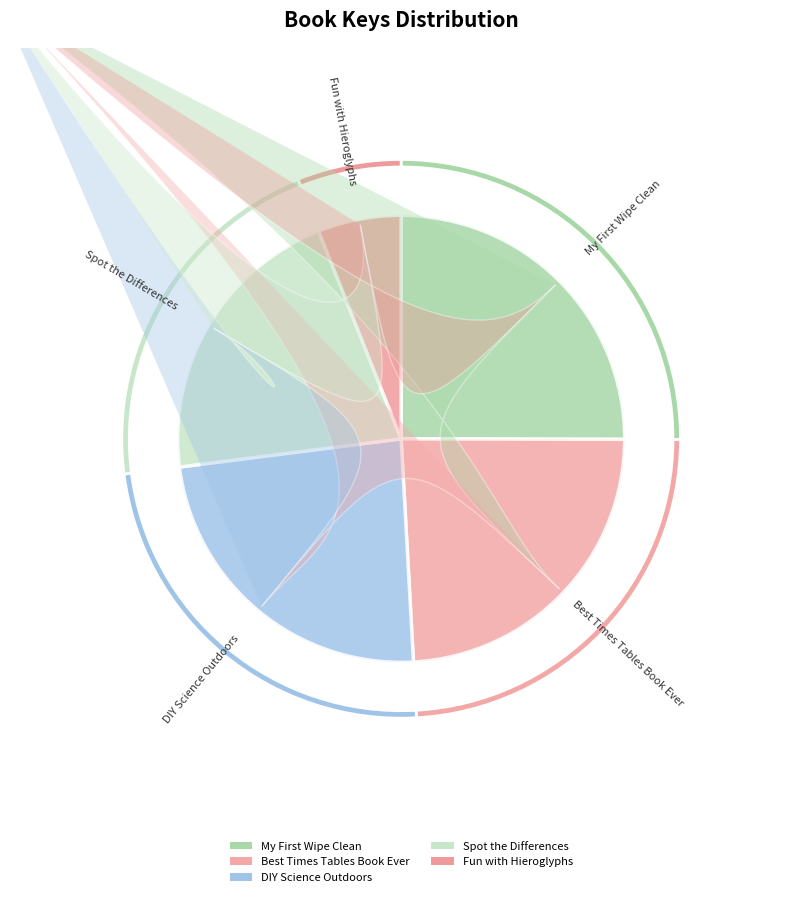

Does Fun with Hieroglyphs represent more than half of the total?

No